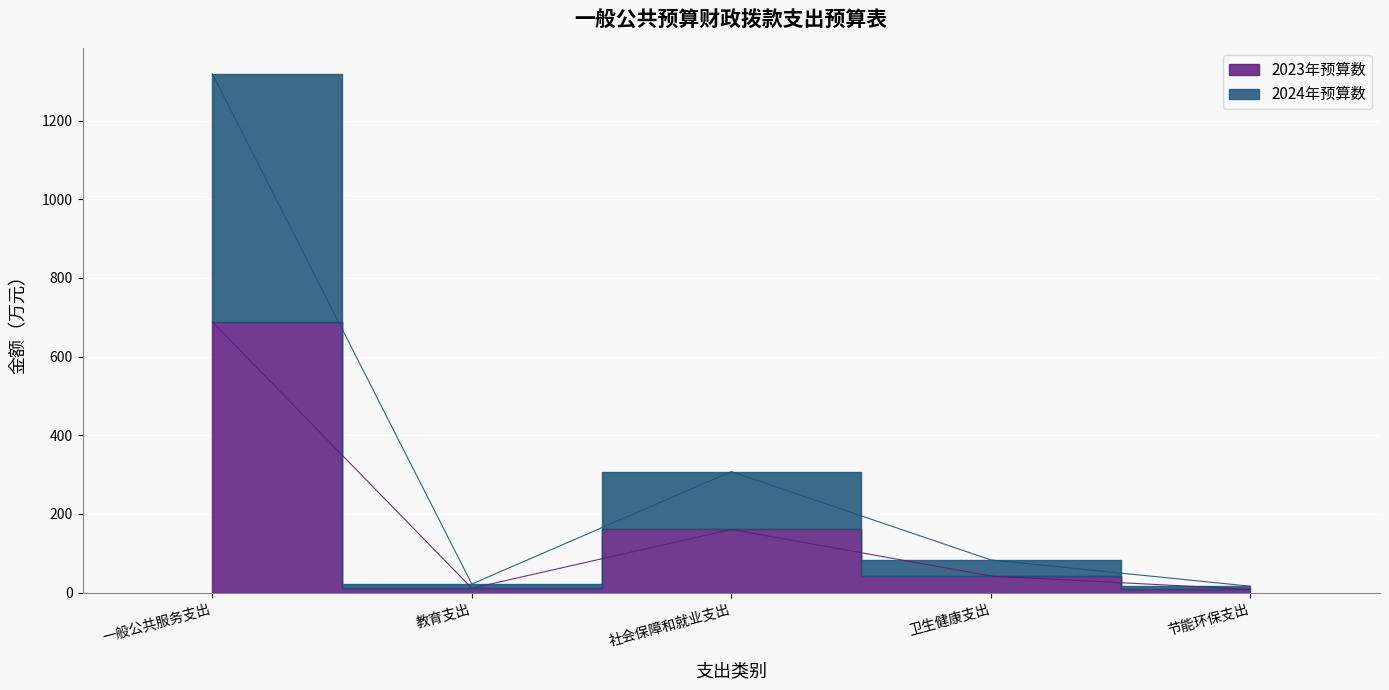

Which series has the largest range (max minus min)?

2024年预算数